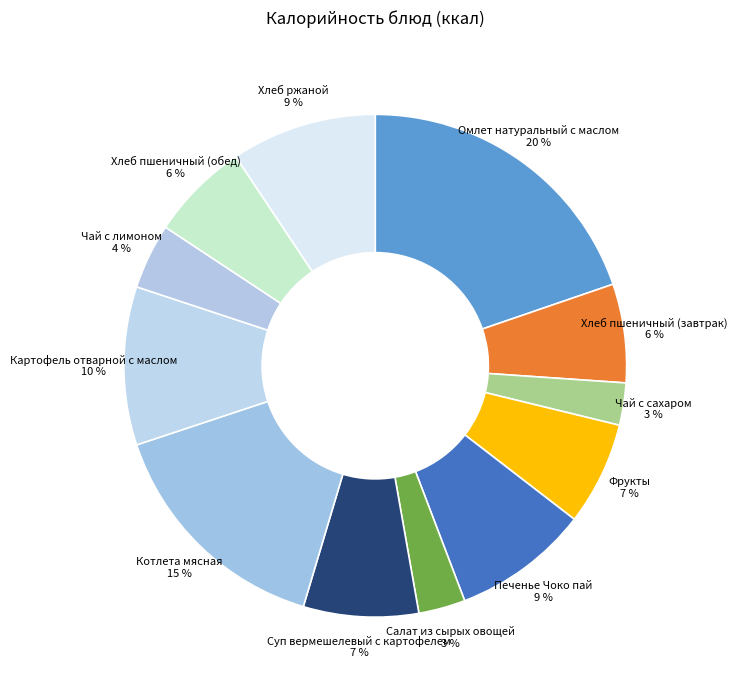

What is the ratio of the value at Суп вермешелевый с картофелем to the value at Хлеб ржаной?

0.8